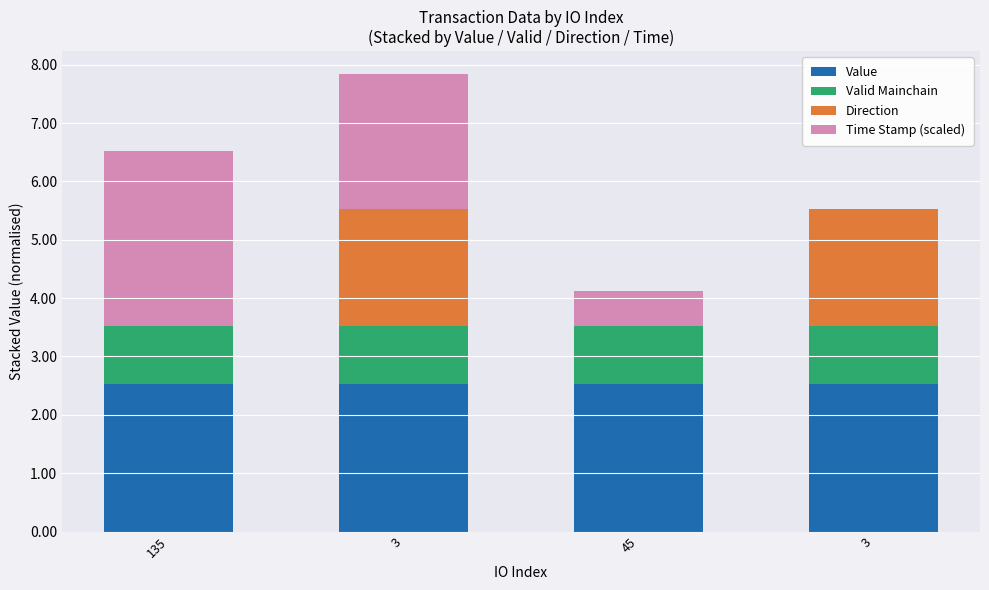

Is it true that Value equals 2.5 at 3?

True